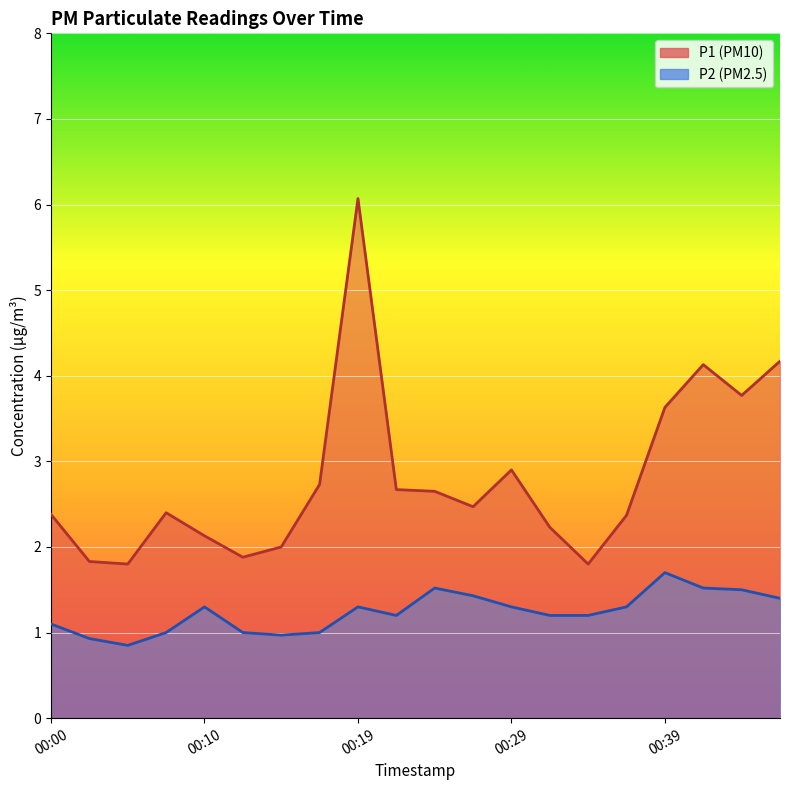

List the series in order of their overall mean, highest first.

P1 (line), P2 (line)